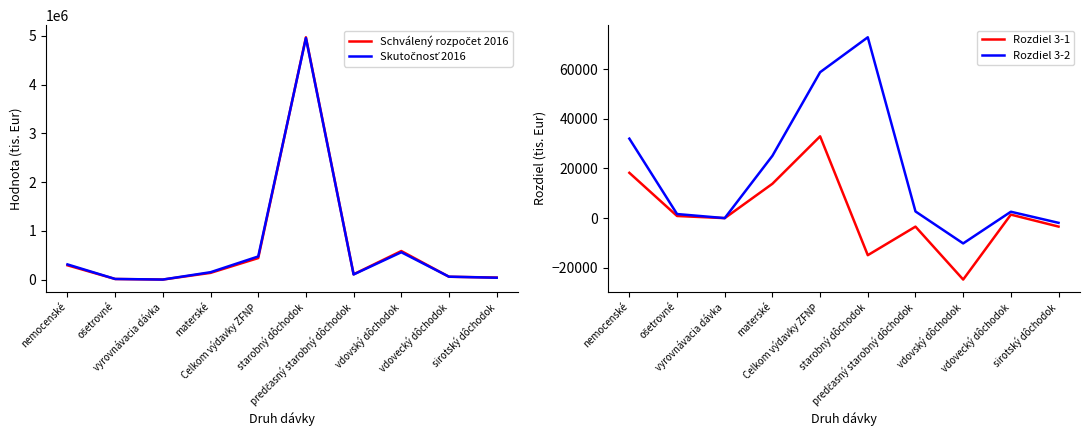

Which series changed the most between Celkom výdavky ZFNP and vdovský dôchodok?

Schválený rozpočet 2016